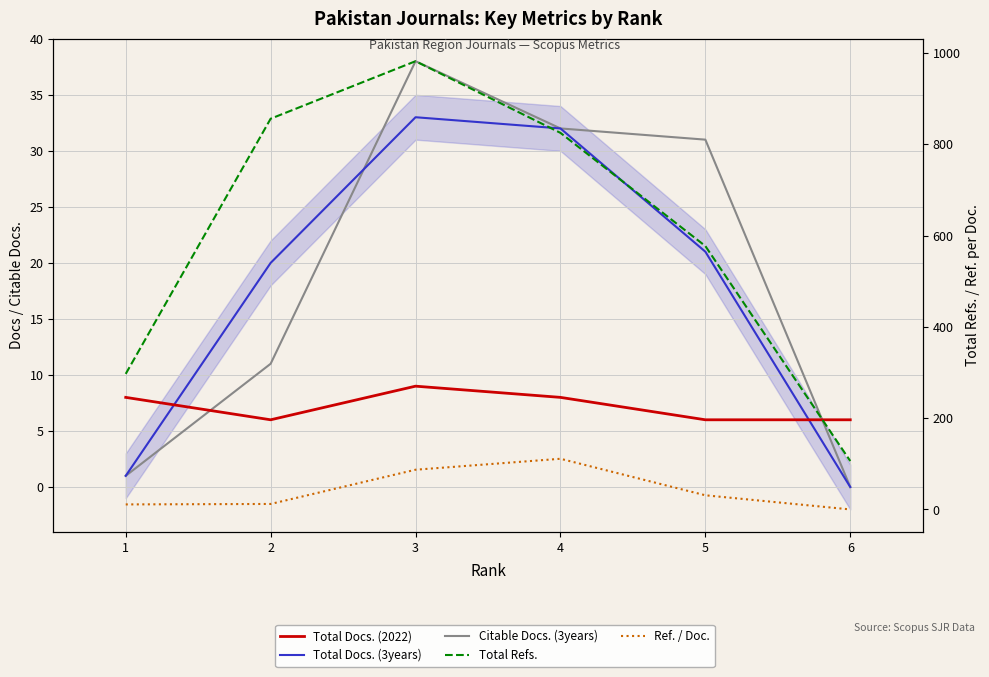

What are all the series names shown in the legend?

Total Docs. (2022), Total Docs. (3years), Citable Docs. (3years), Total Refs., Ref. / Doc.